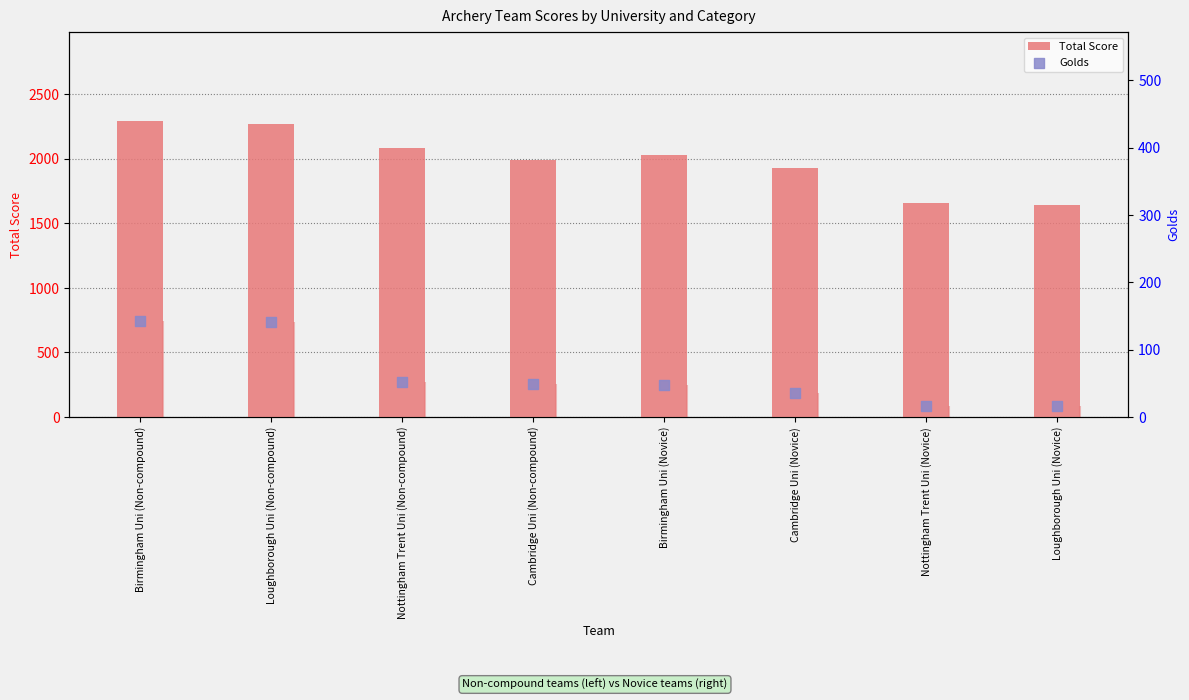

What is the total value across all series at Nottingham Trent Uni (Novice)?

1676